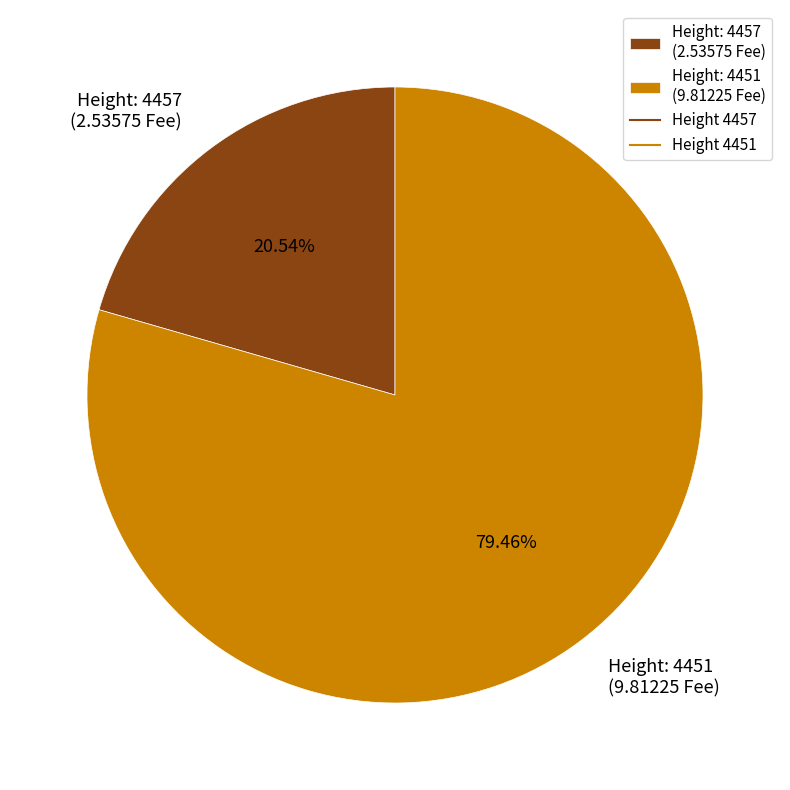

How many segments does this pie chart have?

2